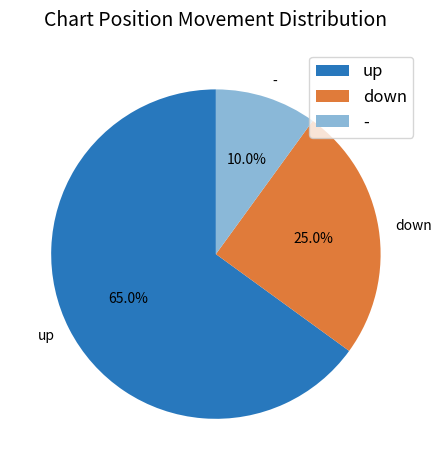

What is the ratio of the value at - to the value at up?

0.2